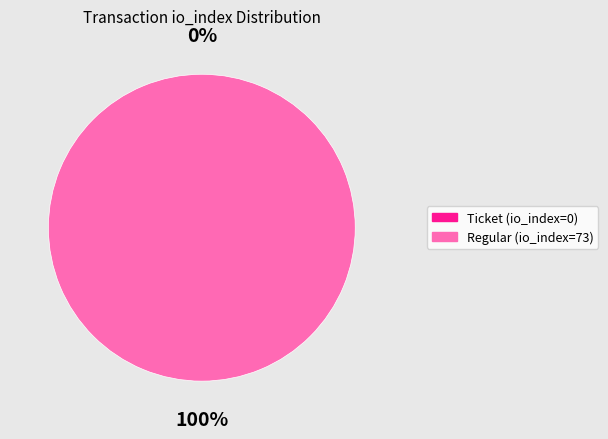

The Regular (io_index=73) slice represents 100% of the pie. True or false?

True